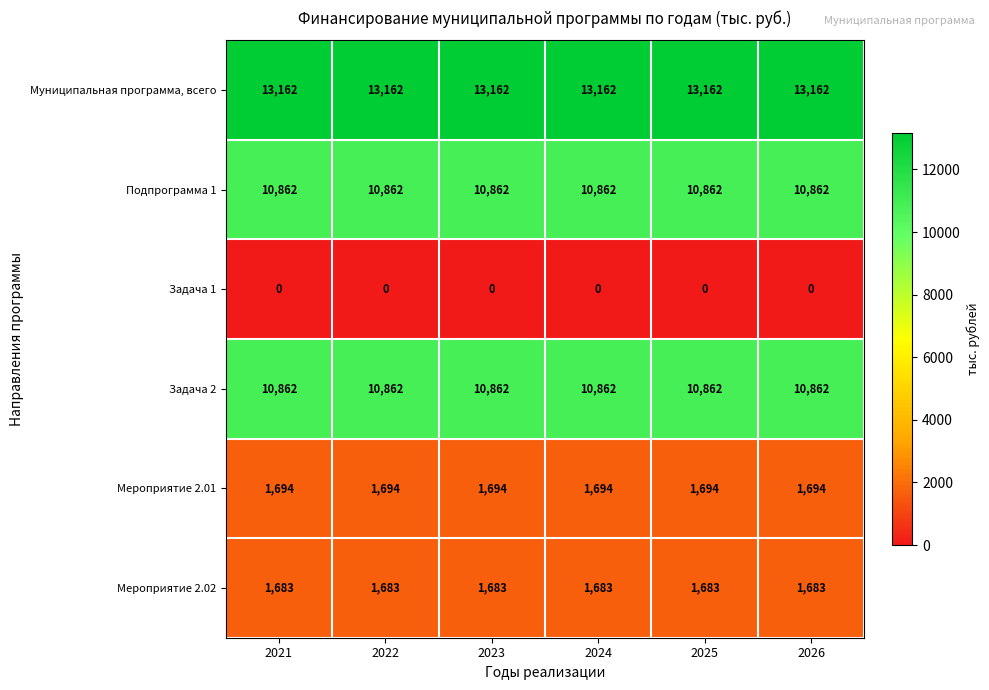

What is the sum of the Задача 2 values at 2026 and 2022?

21724